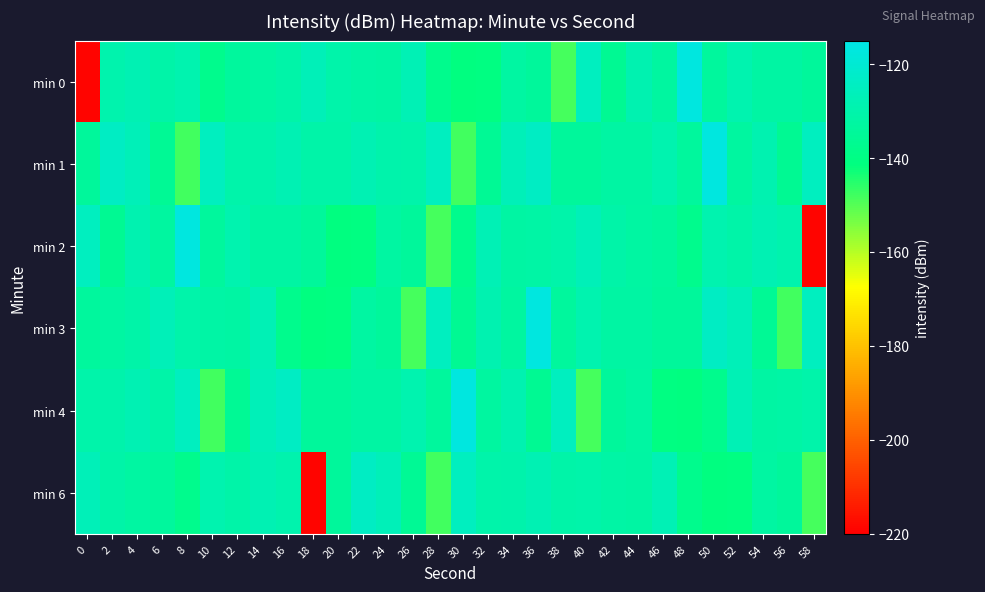

How many distinct data groups are displayed?

6